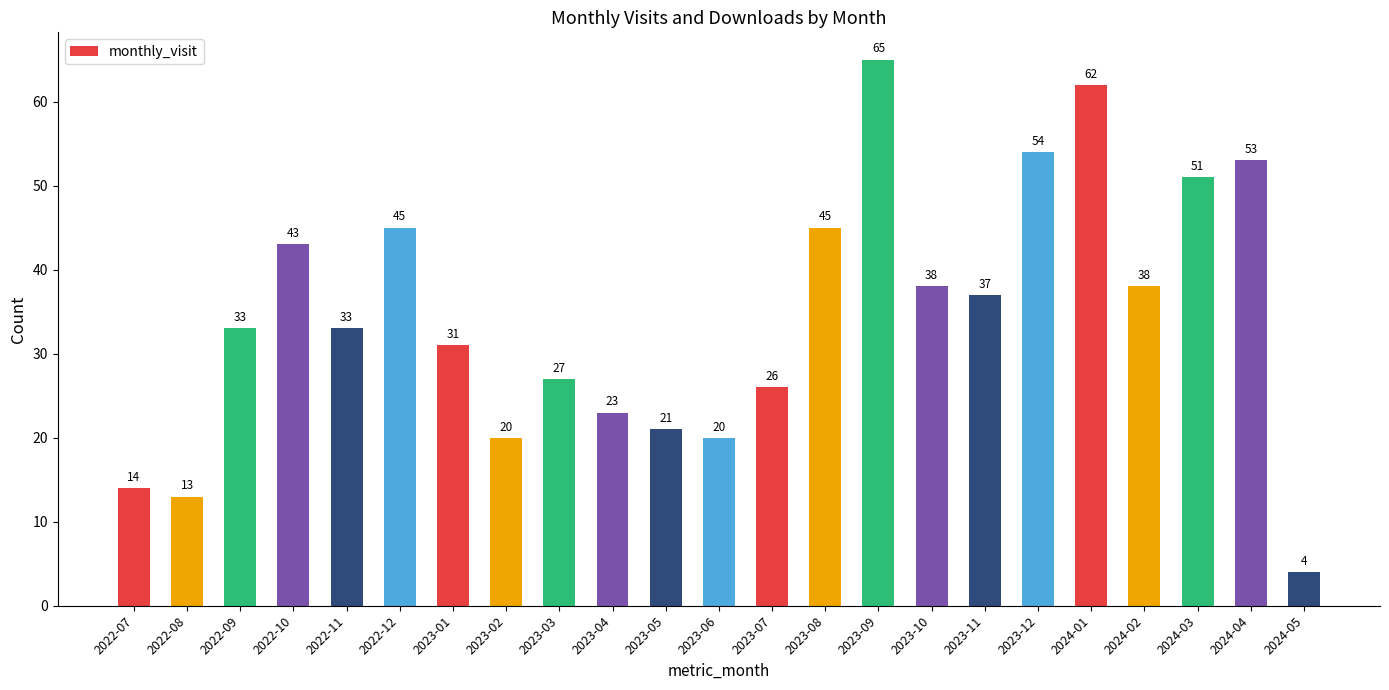

What is the sum of all values?

796